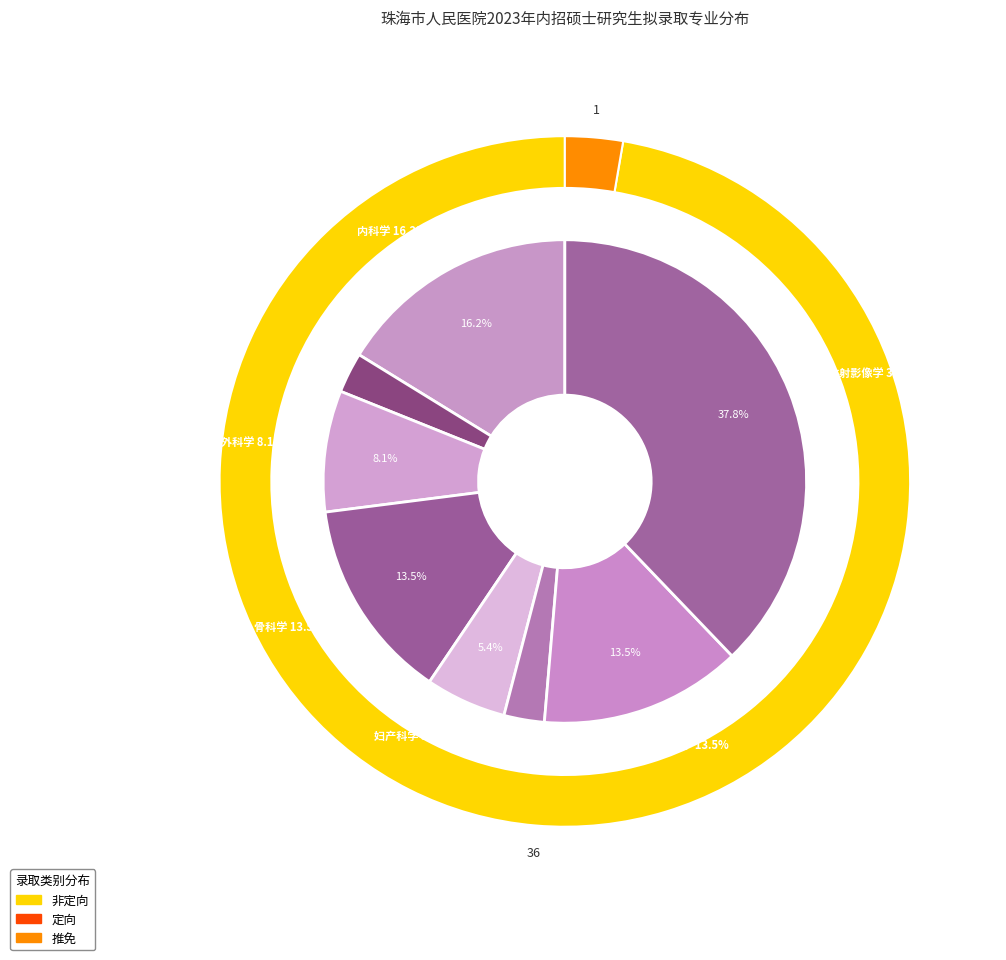

Approximately how many times larger is the value at 内科学 compared to 放射影像学?

0.4